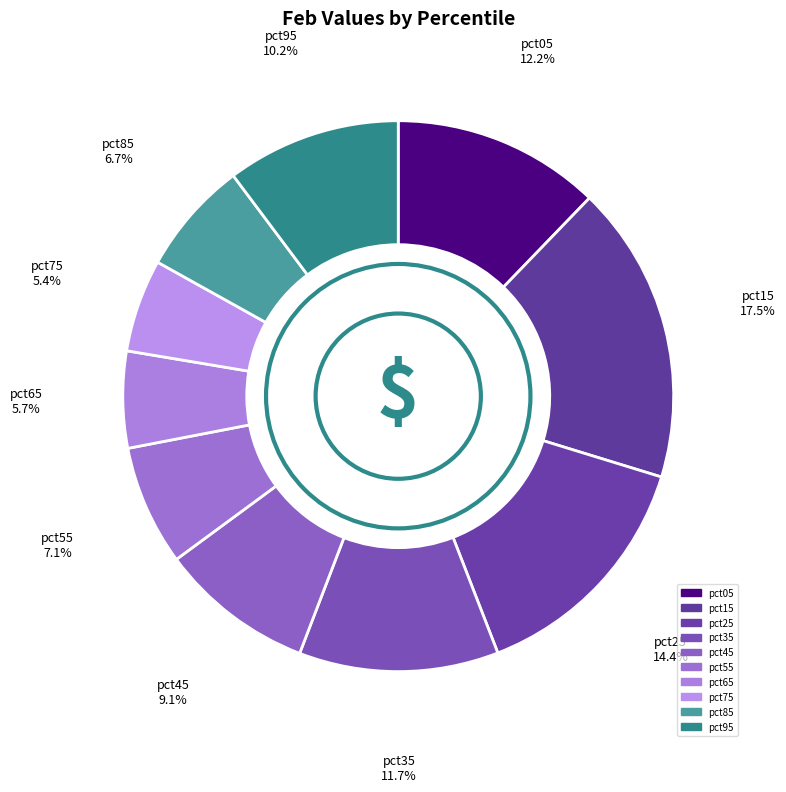

To the nearest percent, what is the difference between the largest and smallest slice percentages?

12%